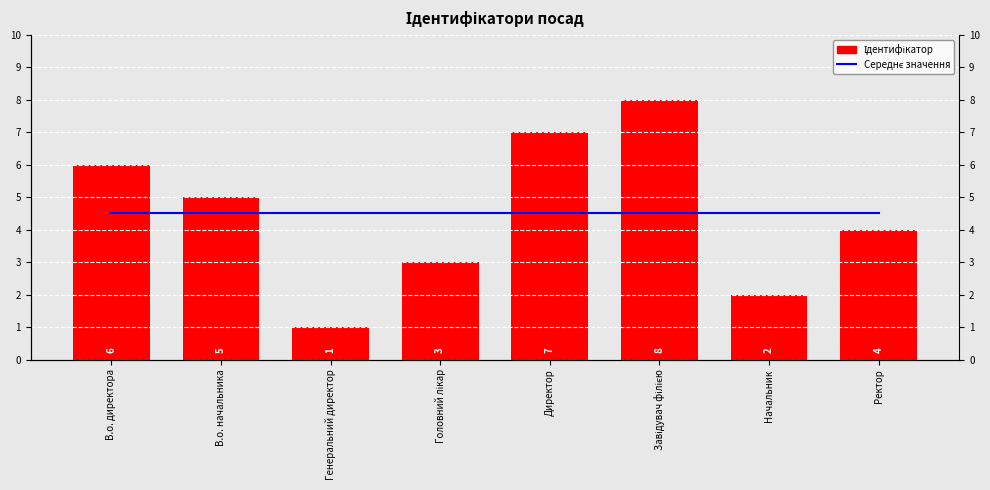

Which series has the largest range (max minus min)?

Ідентифікатор